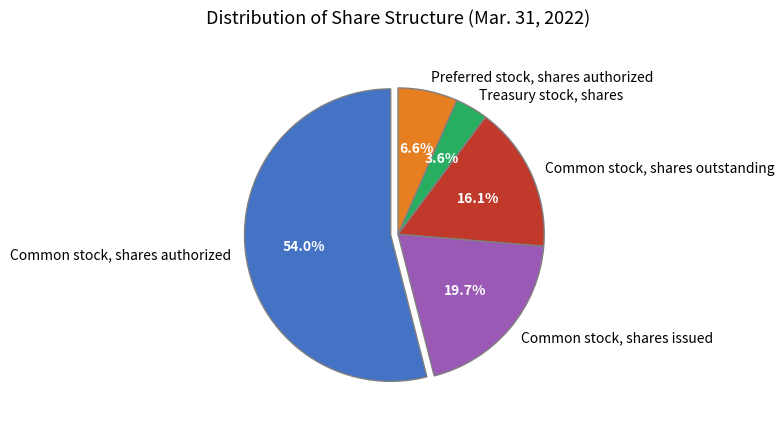

How many slices are in this pie chart?

5